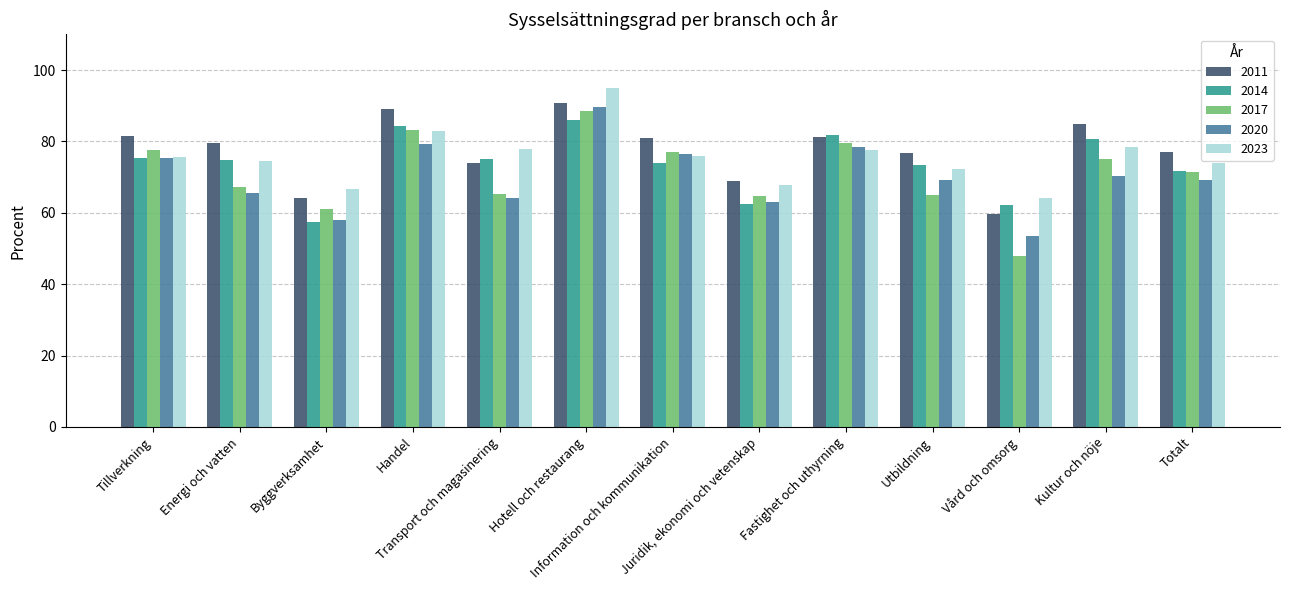

Which series changed the most between Fastighet och uthyrning and Totalt?

2014